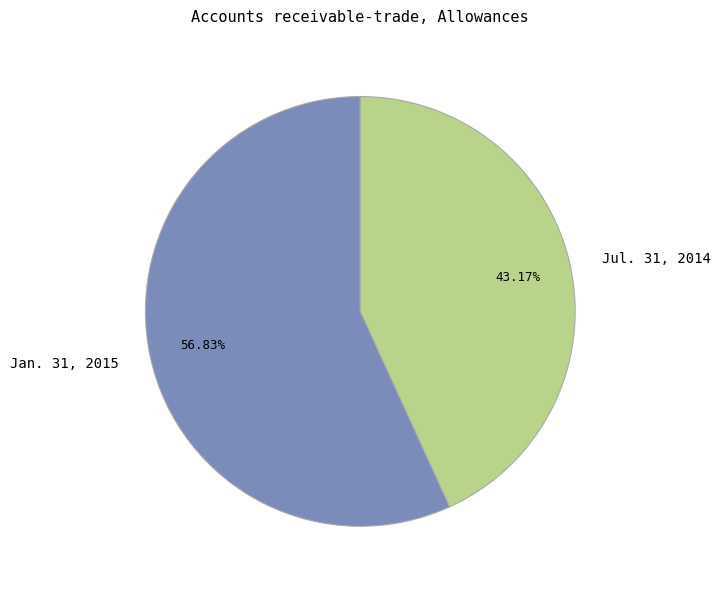

Combined, what portion of the pie is Jul. 31, 2014 and Jan. 31, 2015?

100.0%